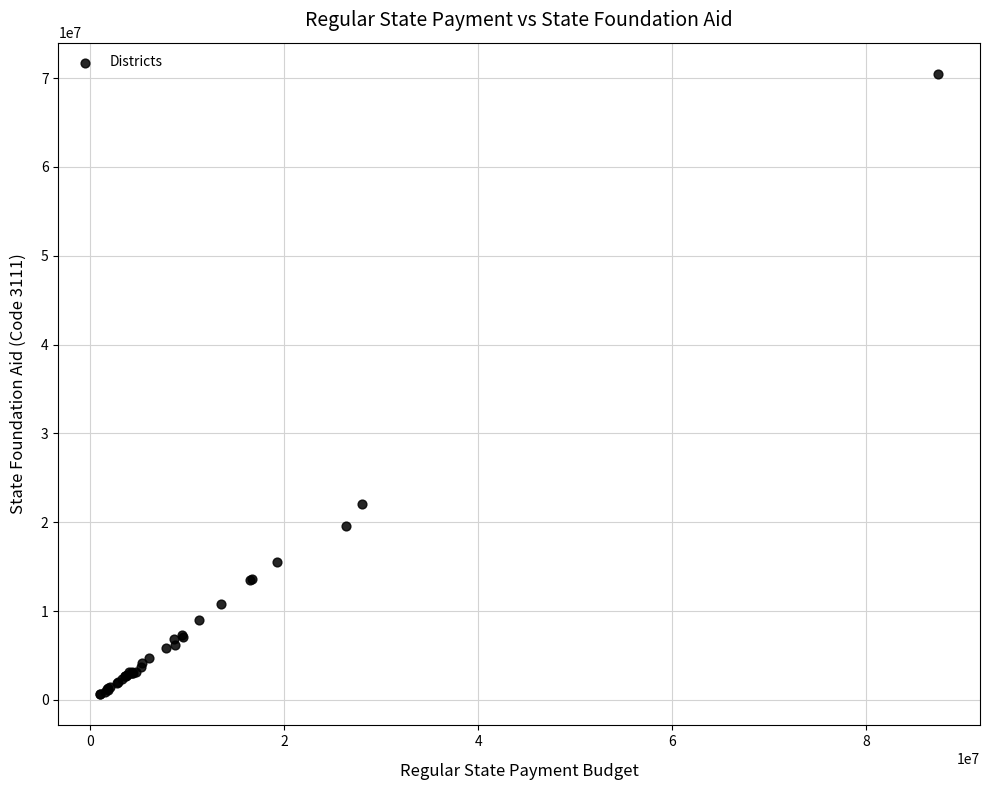

What Y value in the scatter plot is closest to 35560513?

22098235